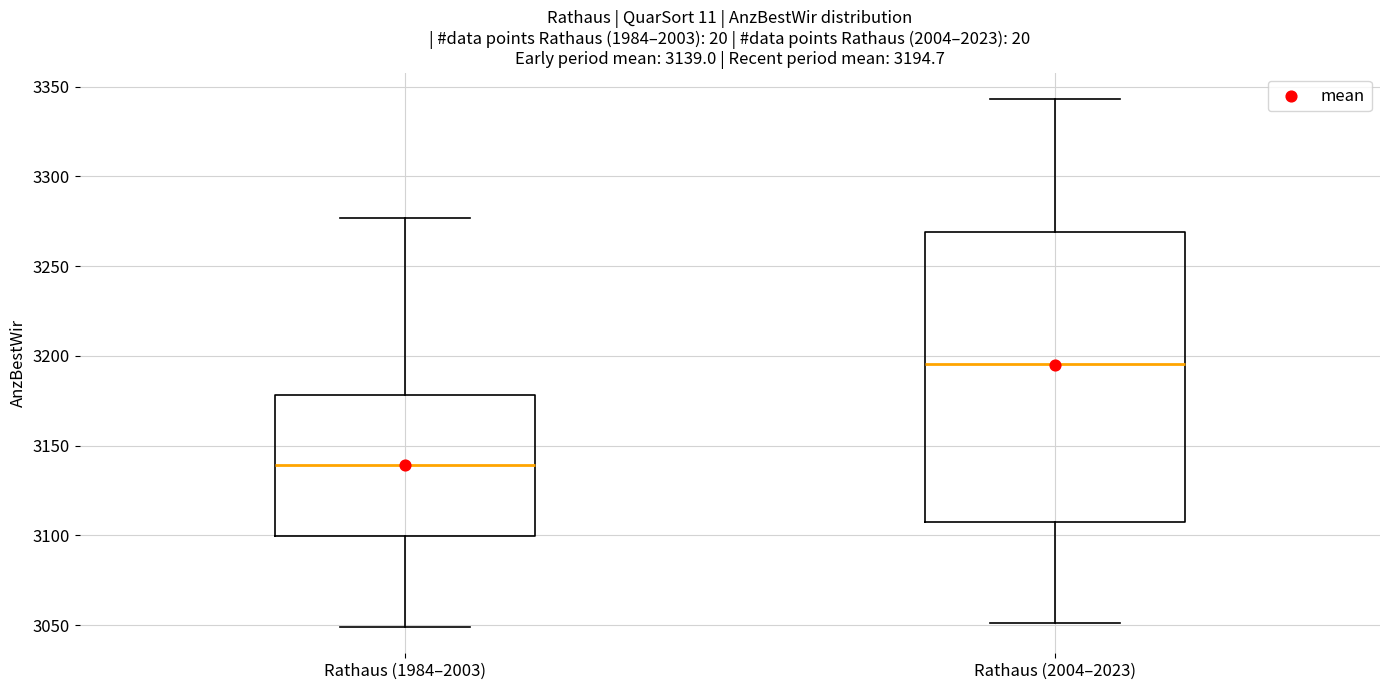

Which box's median line is the highest?

Rathaus (2004–2023)